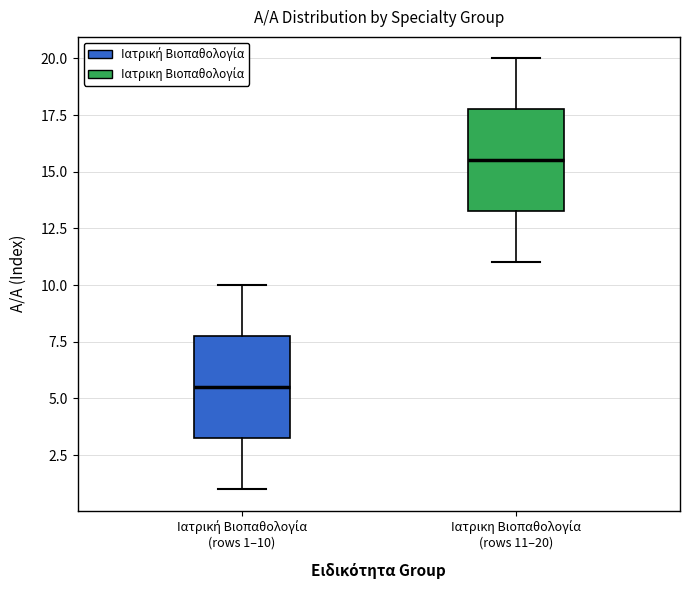

Where is the lower edge of the box for Ιατρική Βιοπαθολογία (rows 1–10) on the y-axis? The values are not printed on the chart, so give them approximately, as read against the axis.

3.5